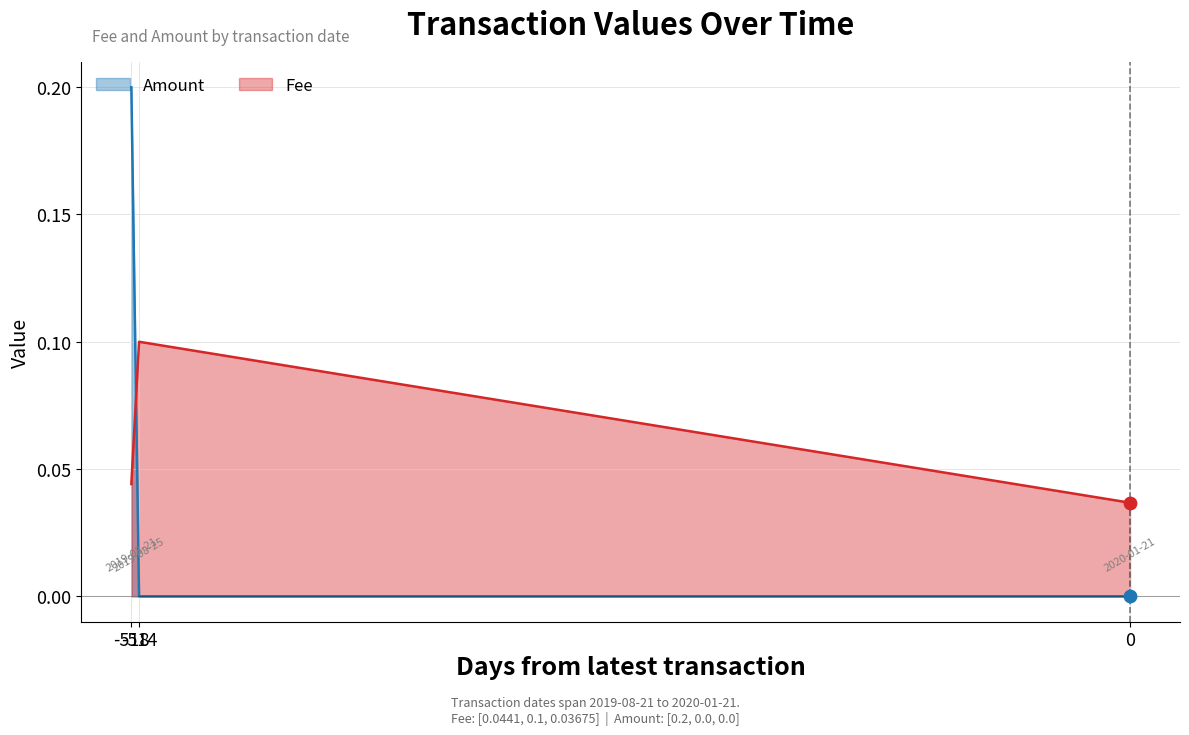

At which category is the sum across all series the highest?

-518